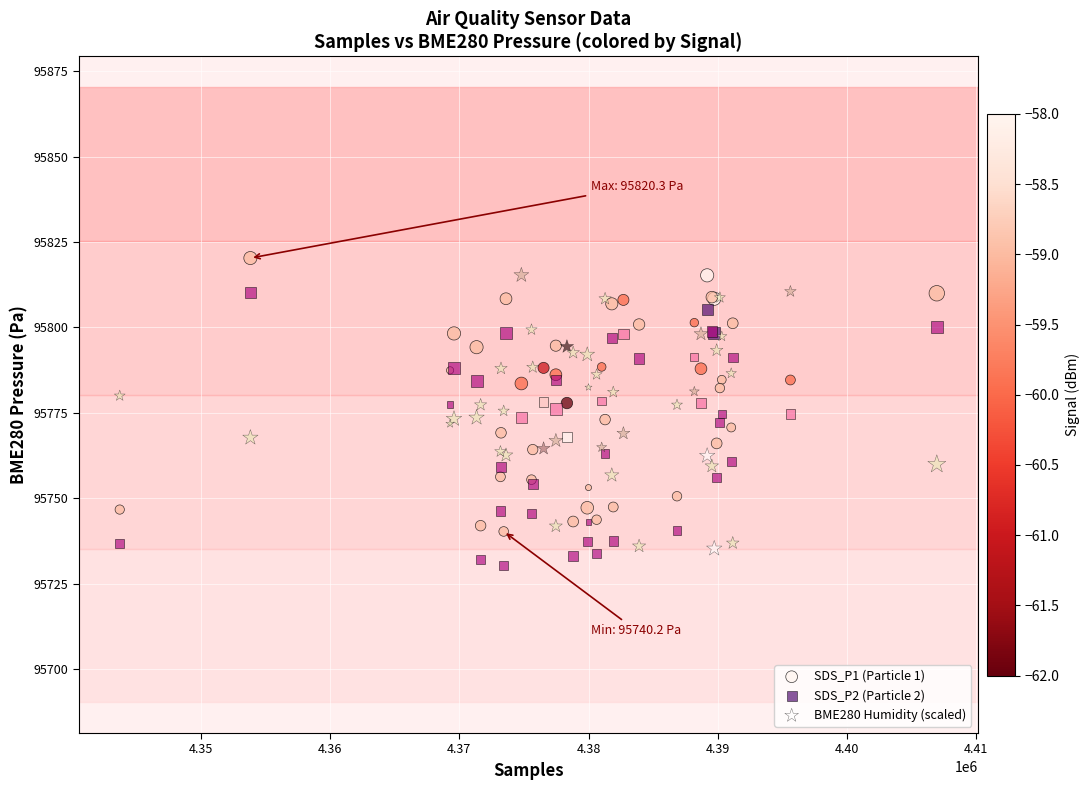

Which series reaches the maximum Y coordinate?

SDS_P1 (Particle 1)